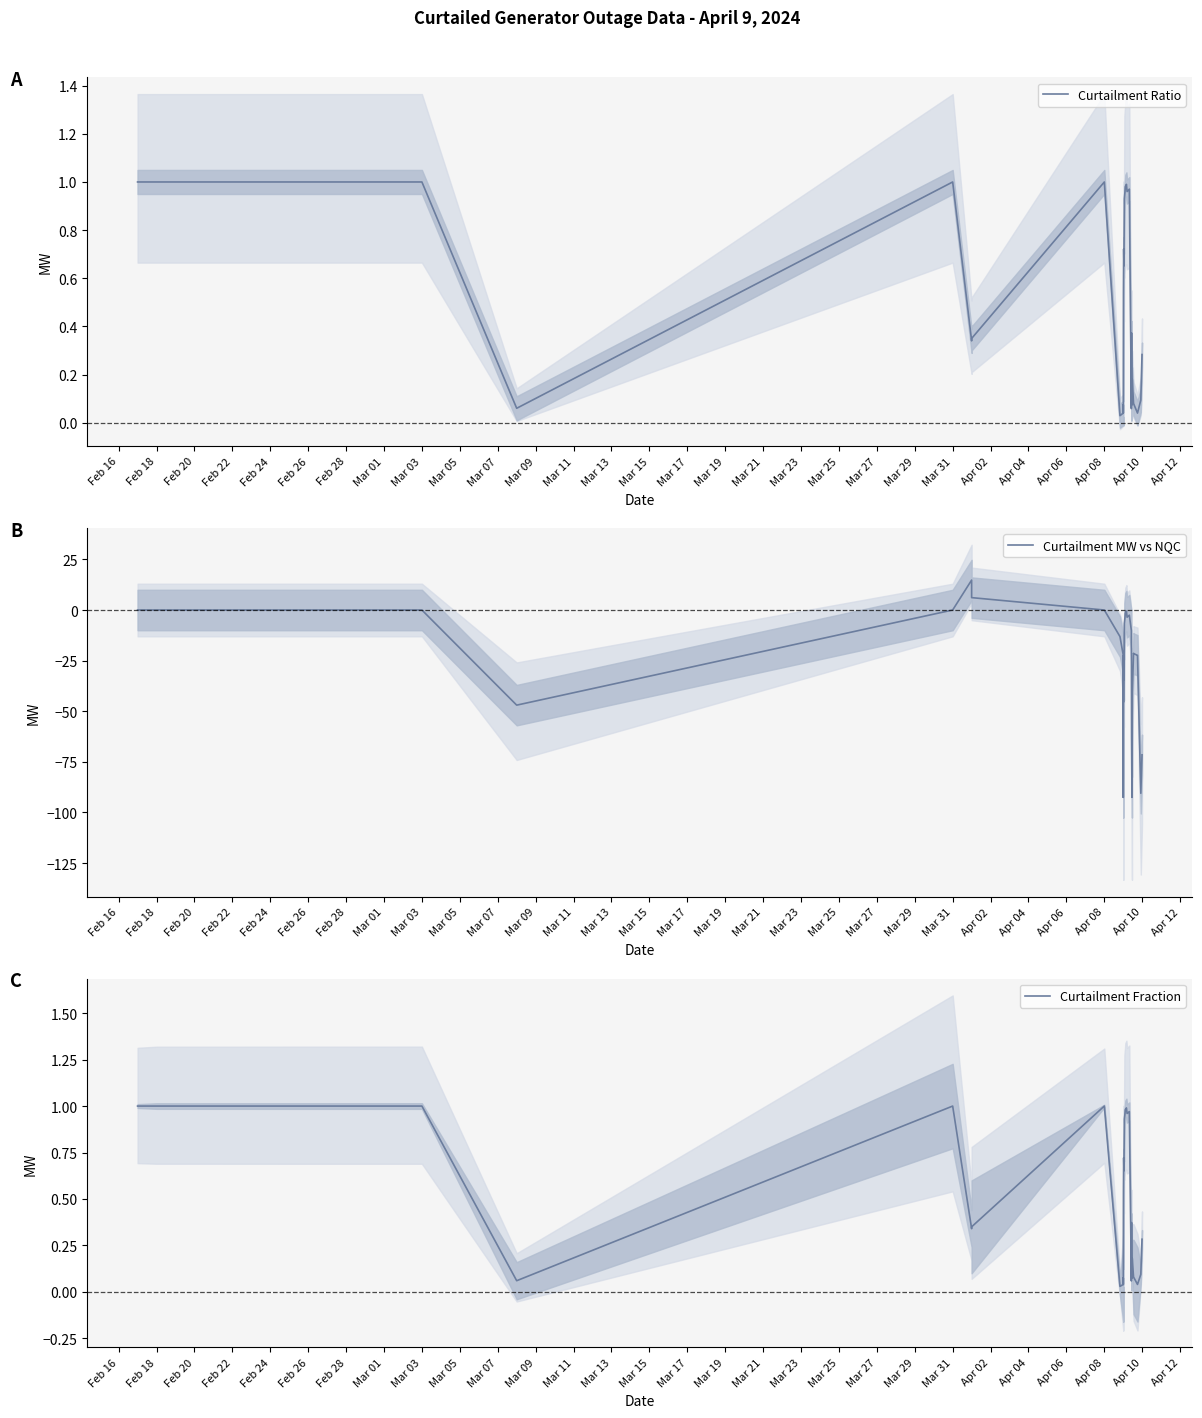

The Curtailment Fraction series shows 1.0 at Feb 18. True or false?

True